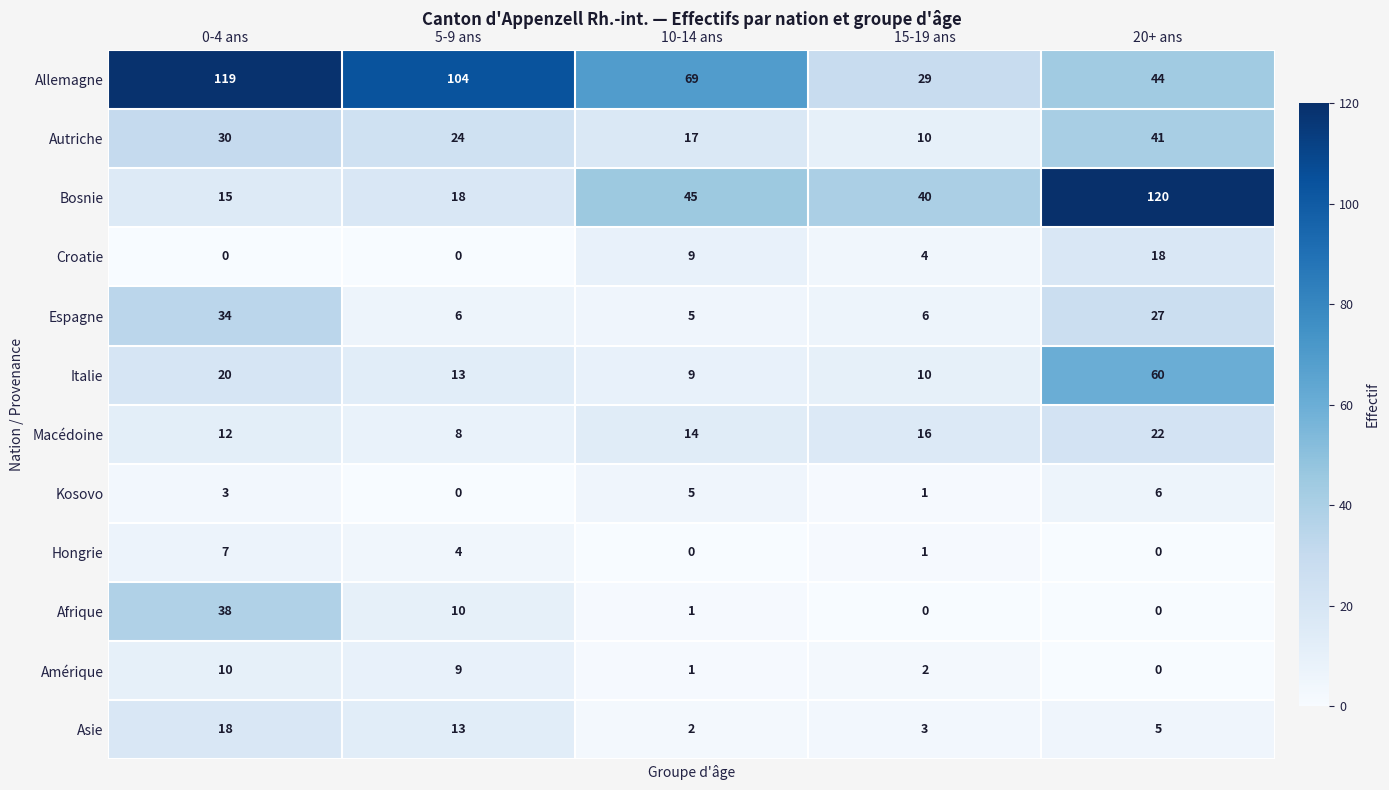

What is the highest value of the Asie series?

18